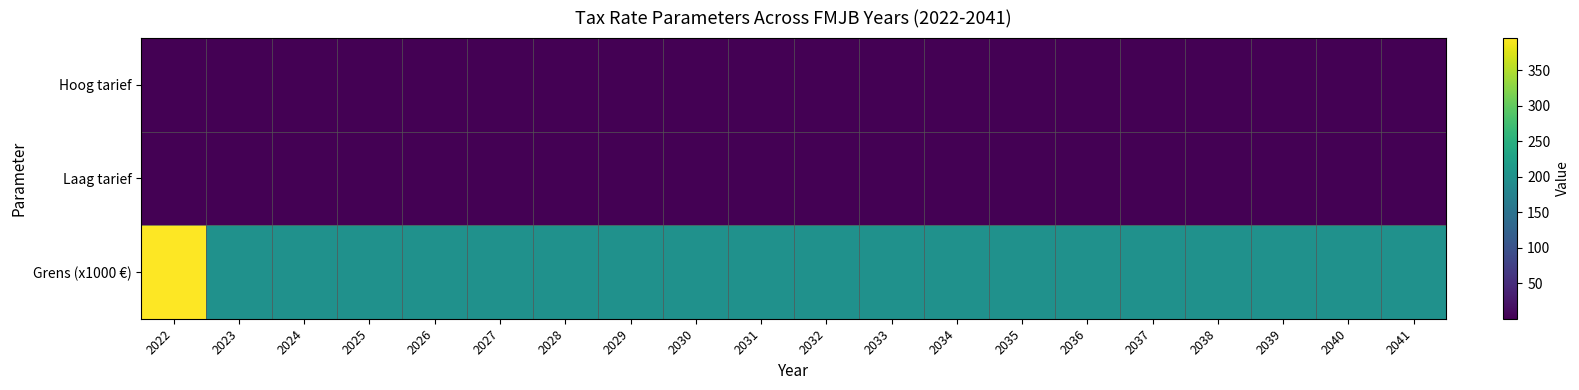

Rank the series at 2032 from lowest to highest value.

Laag tarief, Hoog tarief, Grens (x1000 €)